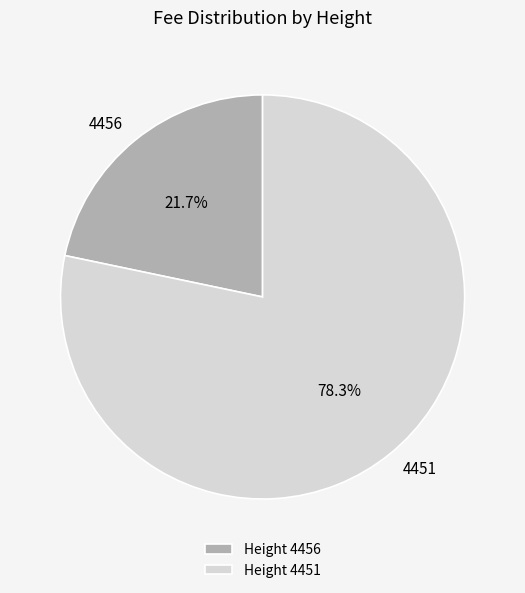

To the nearest percent, what is the combined percentage of 4451 and 4456?

100%